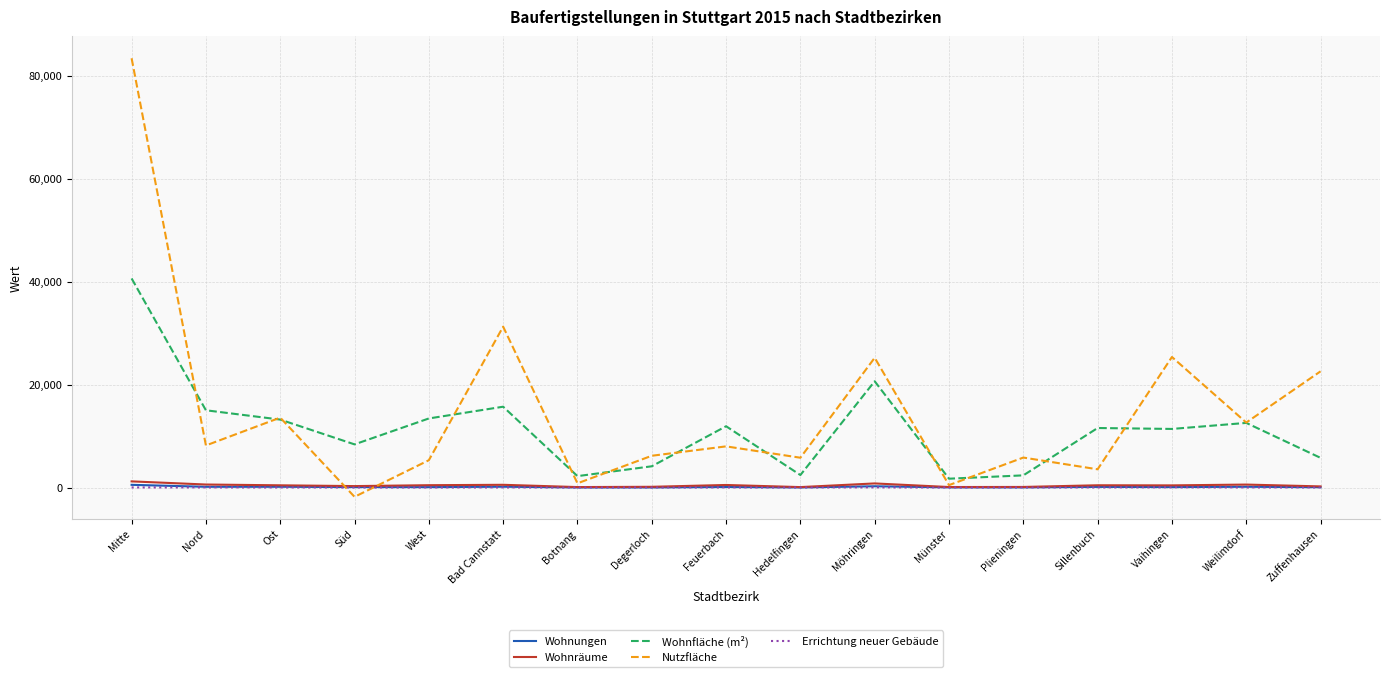

What is the difference between the maximum and minimum values in the Wohnungen series?

510